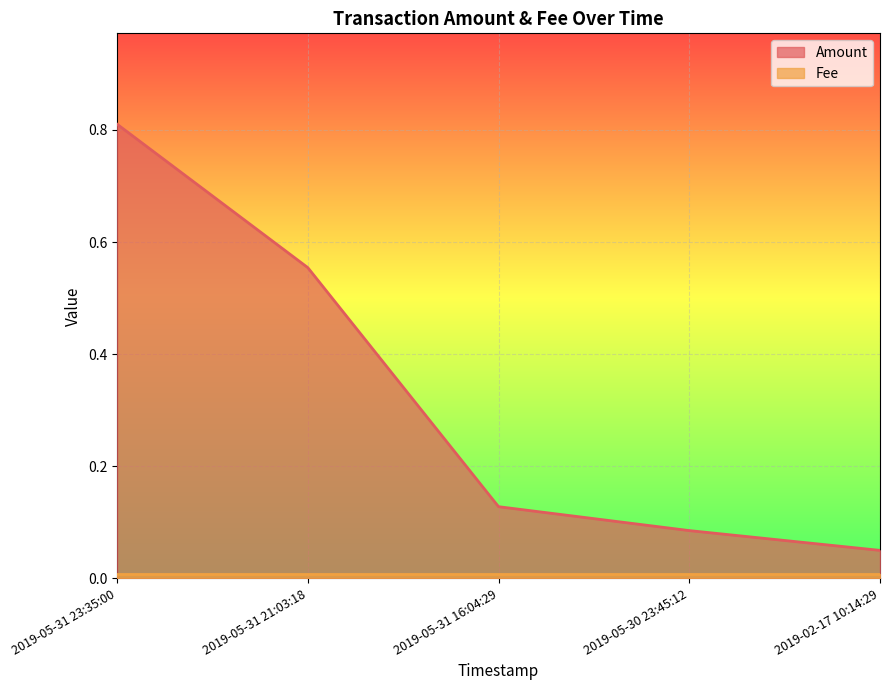

What is the greatest value displayed?

0.8